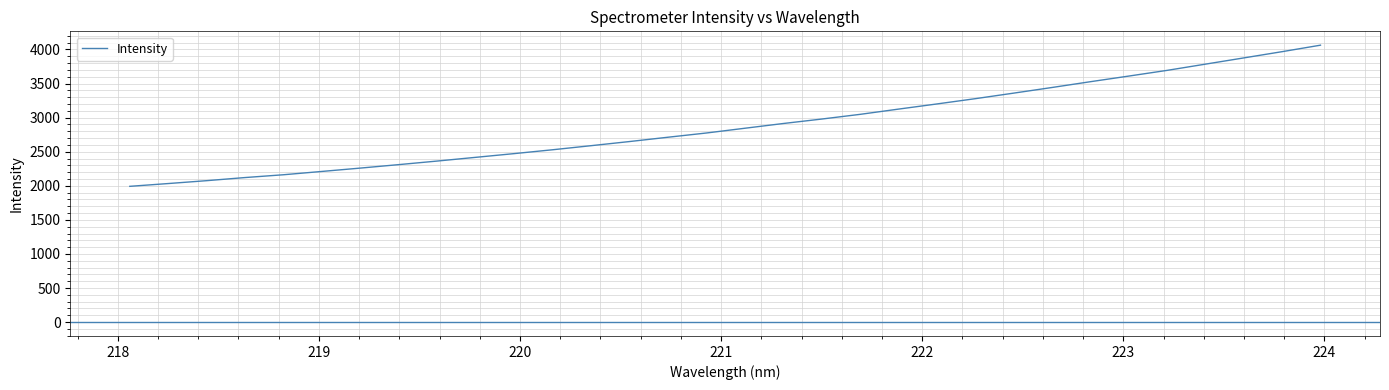

What is the greatest value displayed?

4063.2